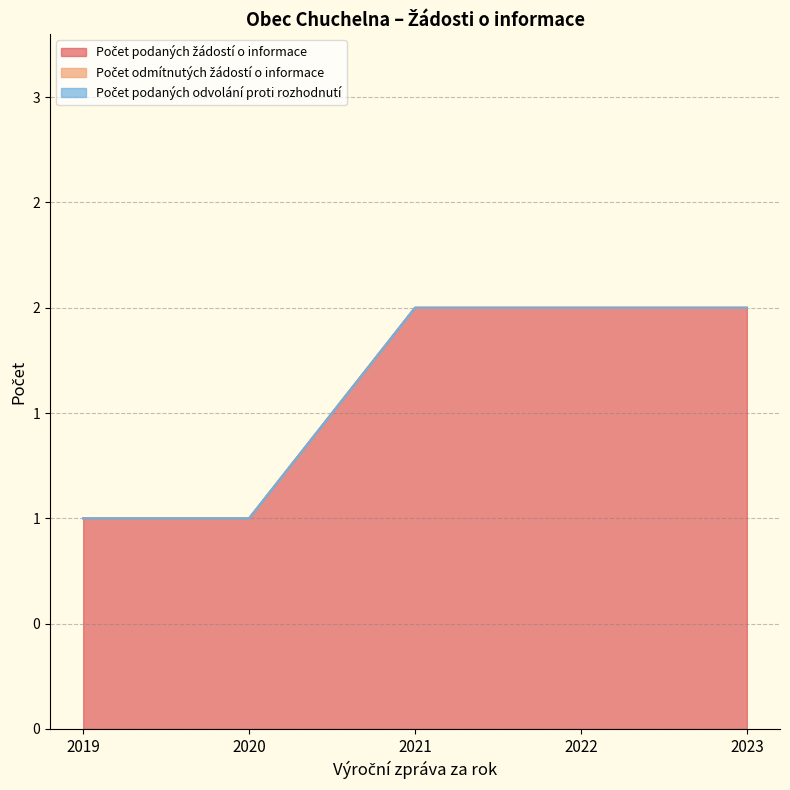

Which has a higher value, 2022 or 2020?

2022